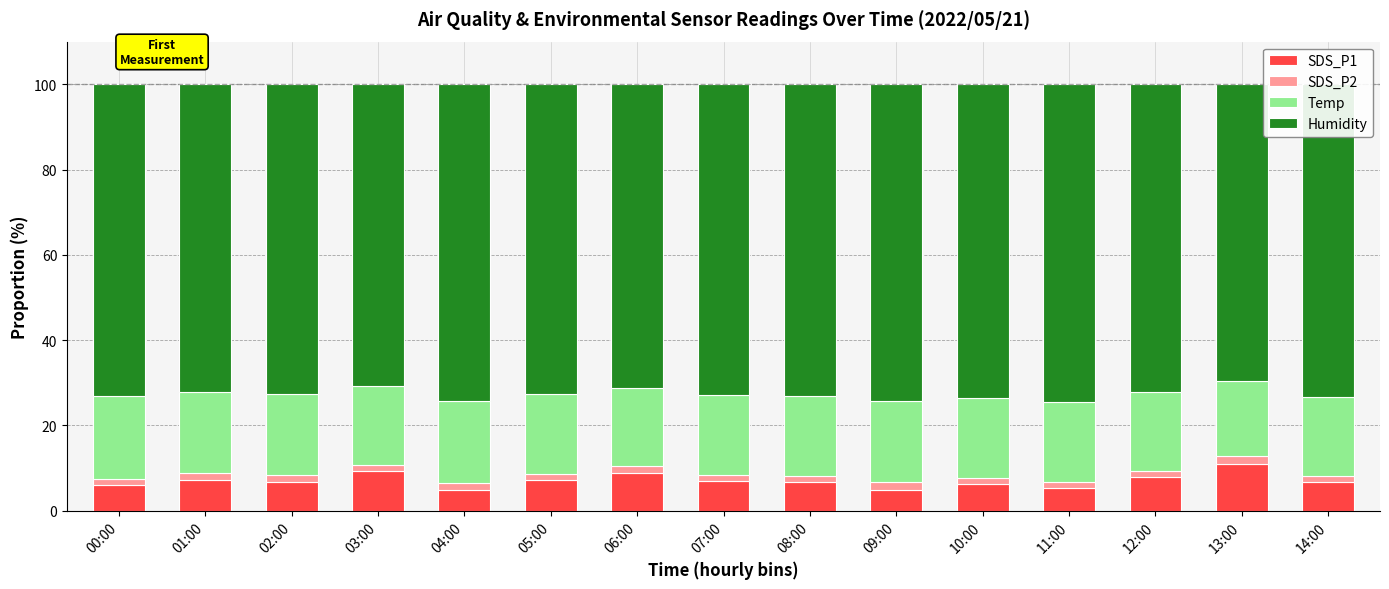

What is the lowest value of the SDS_P1 series?

4.9